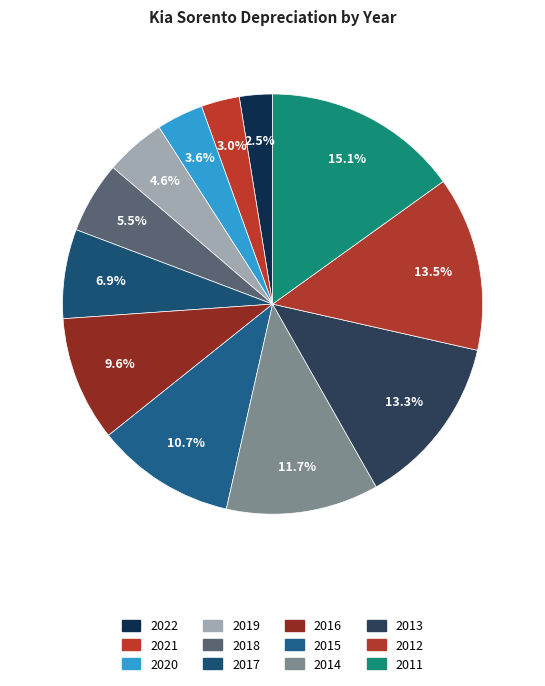

What is the smallest slice in the pie chart?

2022